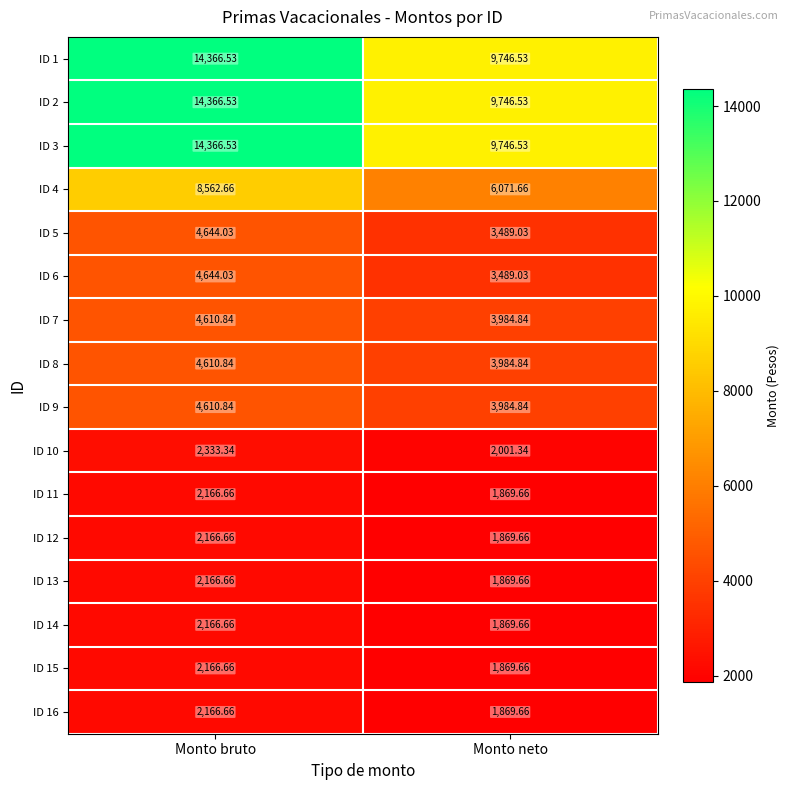

Is the value of ID 10 at Monto bruto greater than the value of ID 8 at Monto neto?

No